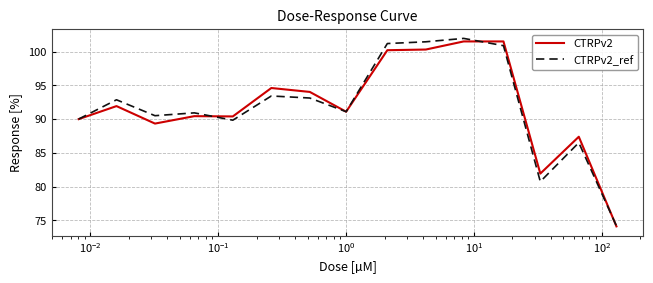

What is the maximum value shown in the chart?

101.9